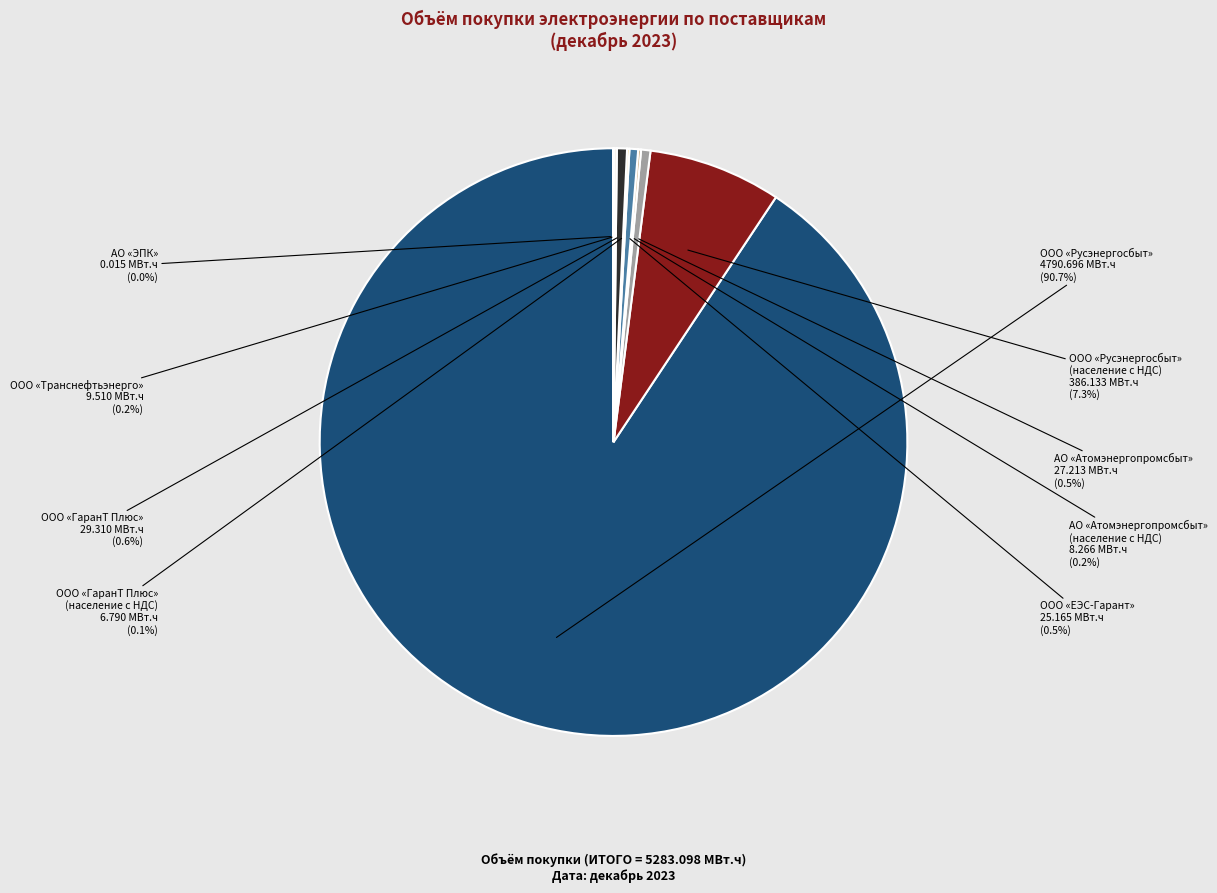

Do ООО «ЕЭС-Гарант» and ООО «Русэнергосбыт» together represent more than half of the pie?

Yes